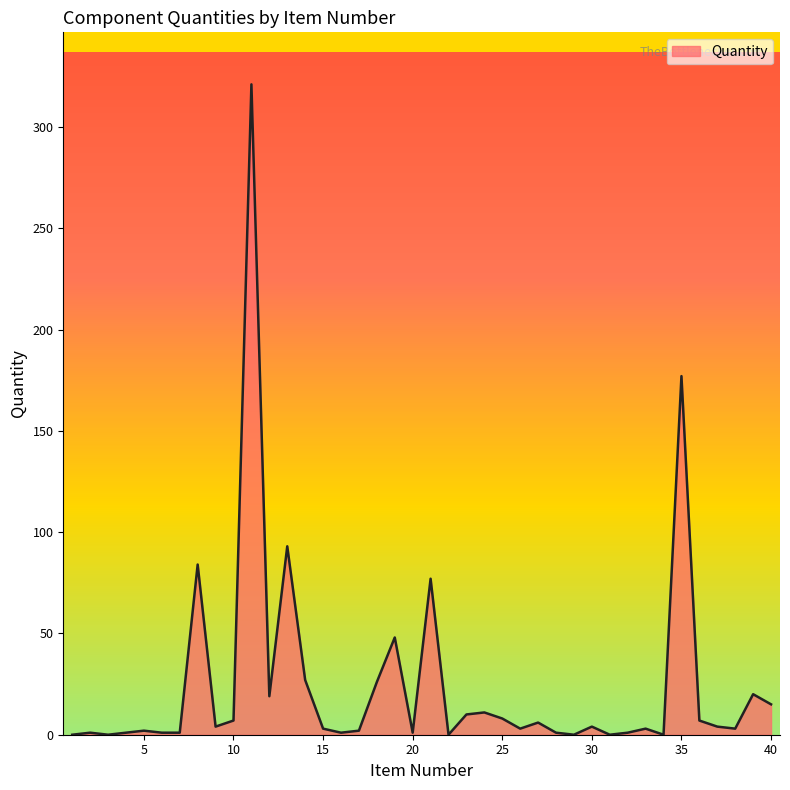

What is the difference between the maximum and minimum values?

321